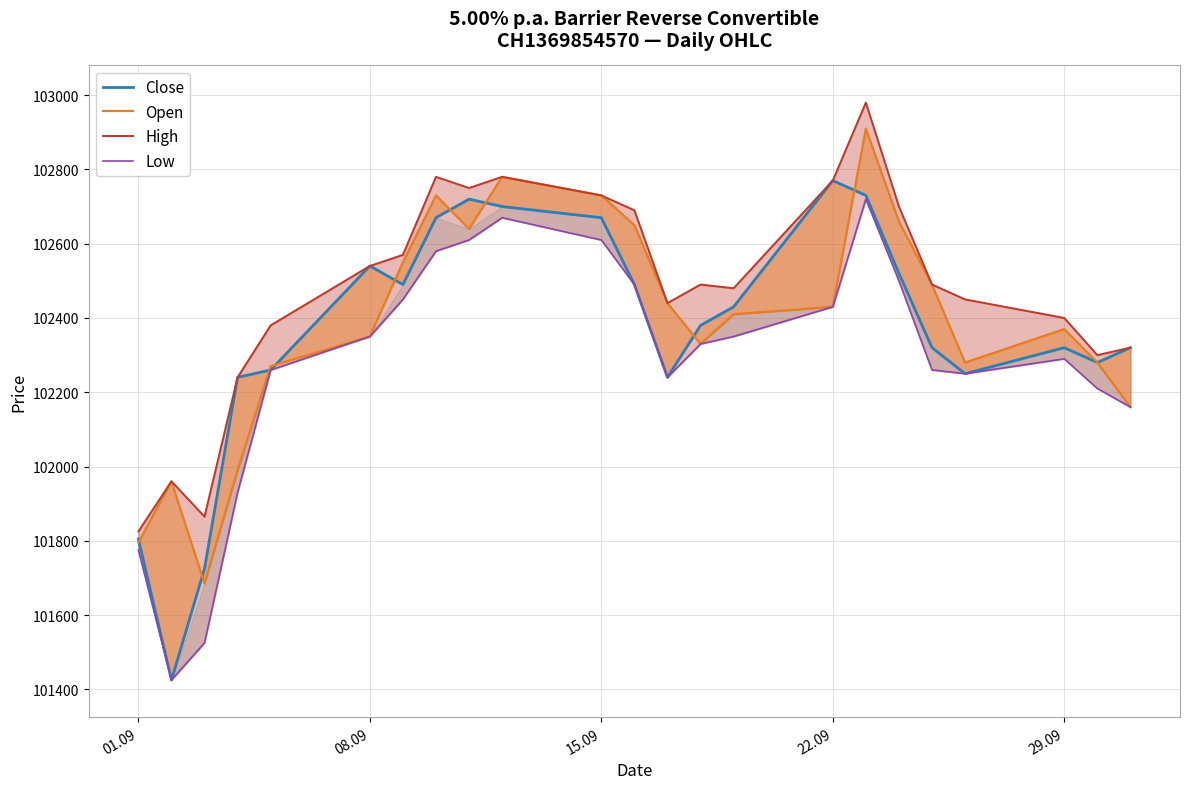

How many series are shown in this chart?

4